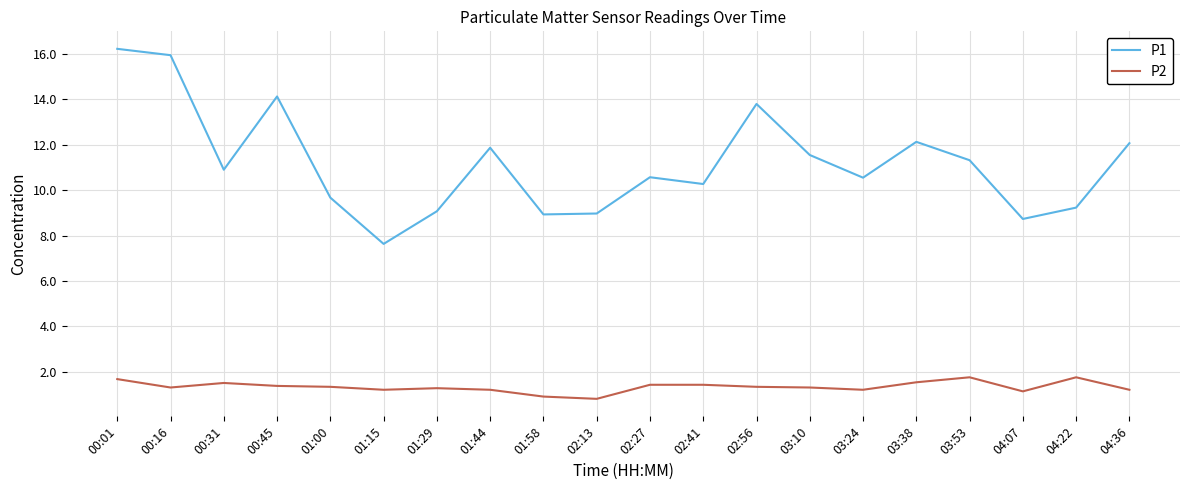

What position from the right is 04:22?

2